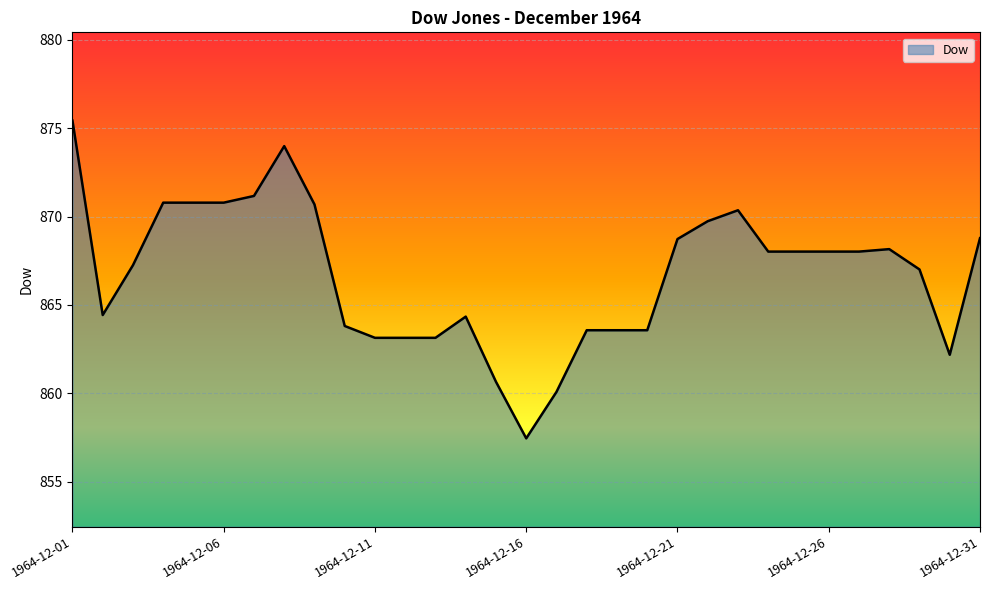

What is the difference between the maximum and minimum values?

18.0